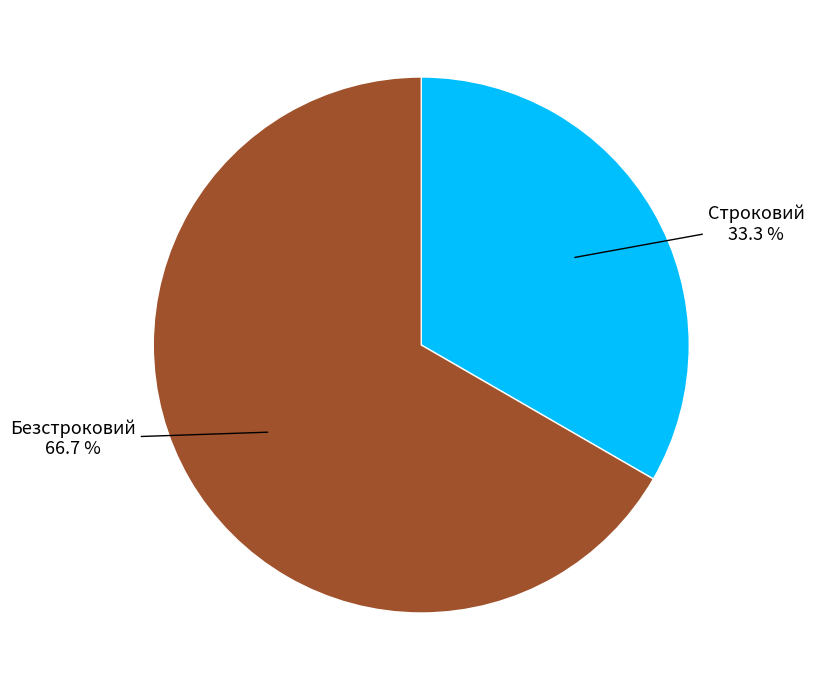

Is there any slice that represents more than half of the pie?

Yes